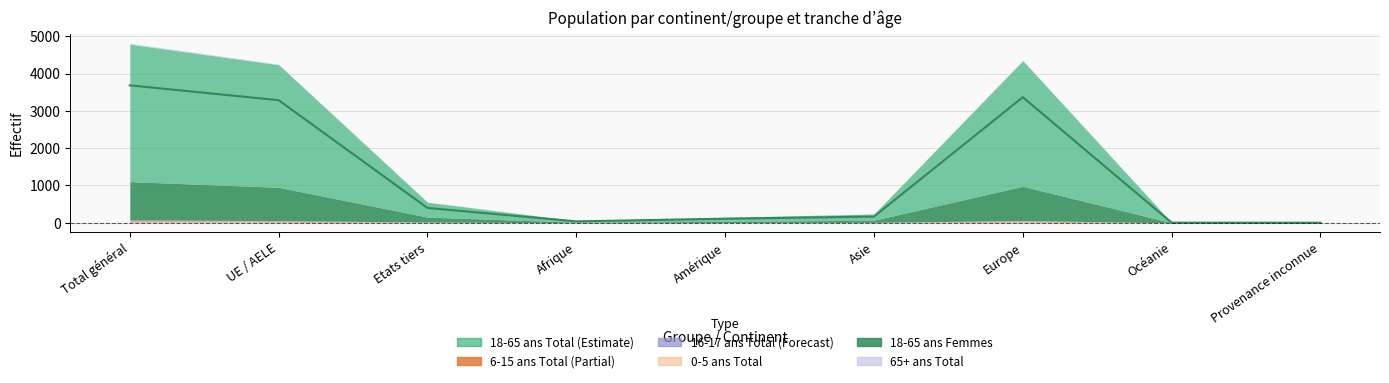

Rank the series at Afrique from highest to lowest value.

18-65 ans Total, 18-65 ans Femmes, 0-5 ans Total, 16-17 ans Total, 65+ ans Total, 6-15 ans Total